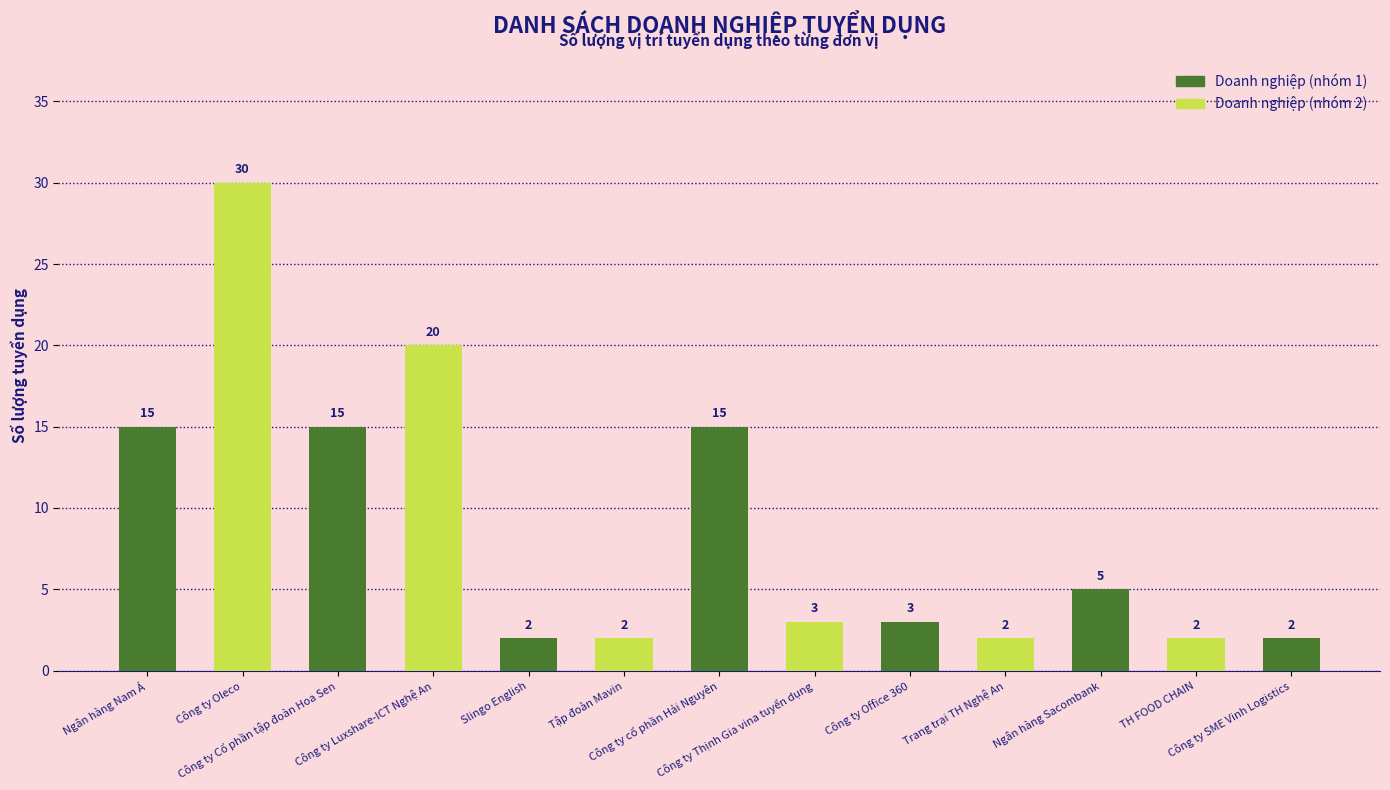

Reading right to left, extract all data points from this chart.

2	2	5	2	3	3	15	2	2	20	15	30	15